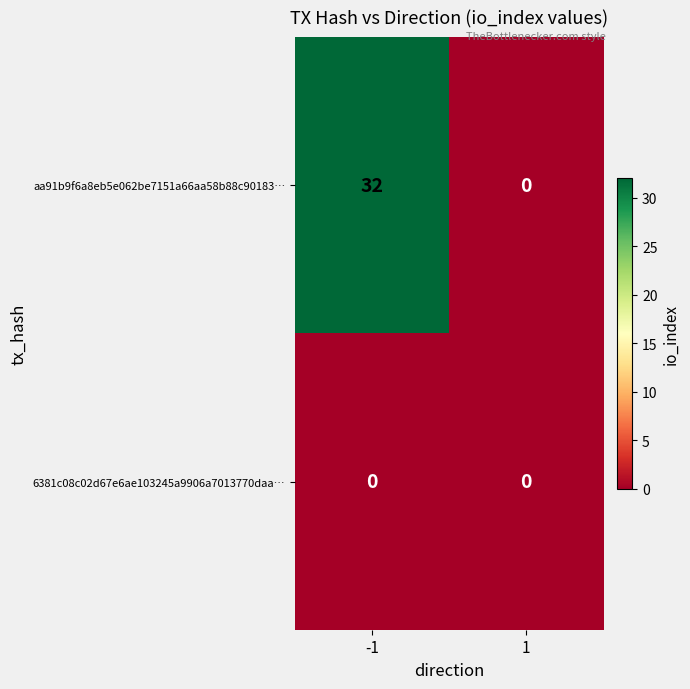

What is the average value of the aa91b9f6a8eb5e062be7151a66aa58b88c90183… series?

16